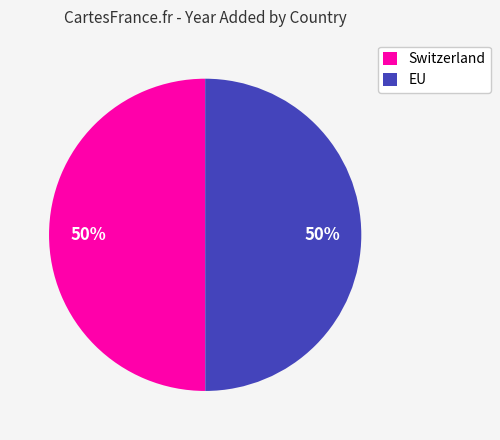

What is the ratio of the value at Switzerland to the value at EU?

1.0